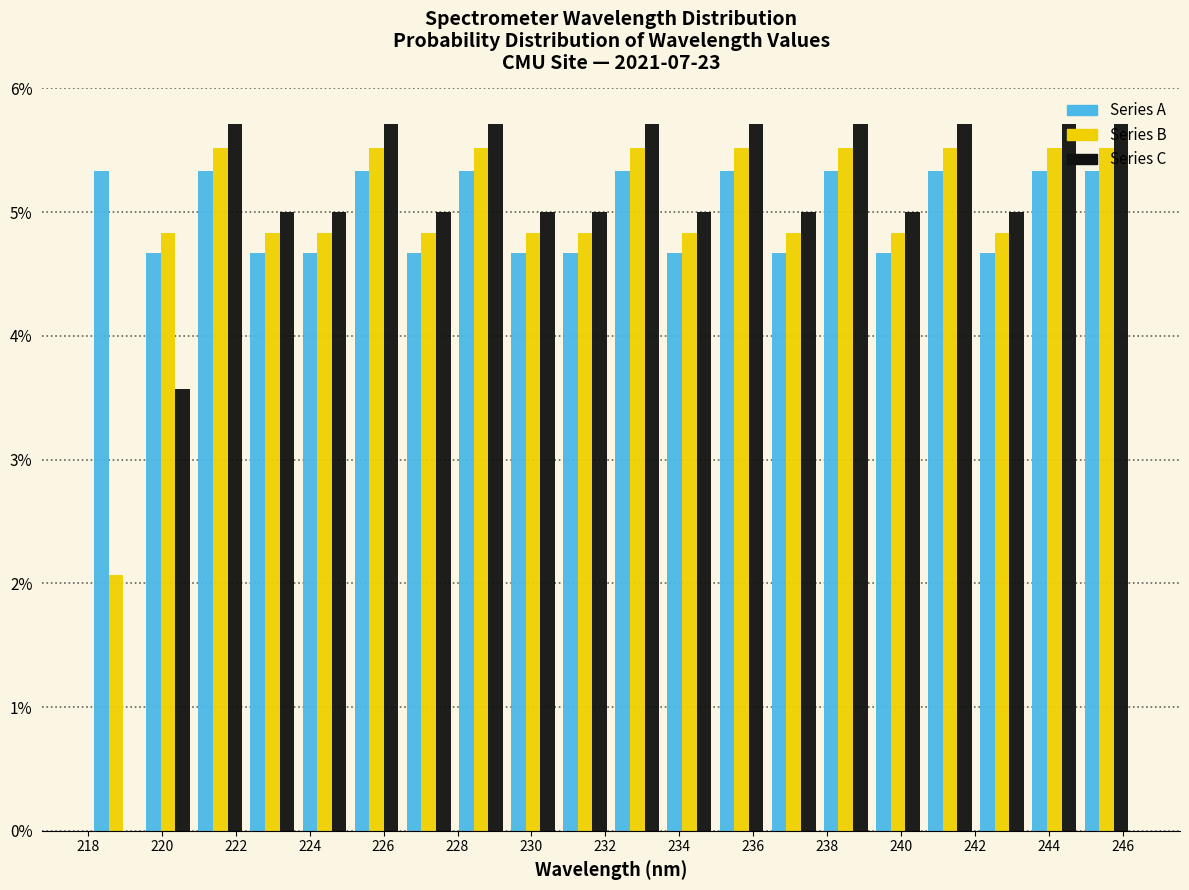

What is the height of the Series A bar covering 232.2 to 233.6 on the x-axis? Neither the bar edges nor the heights are printed on the chart, so give them approximately, as read against the axes.

5.3